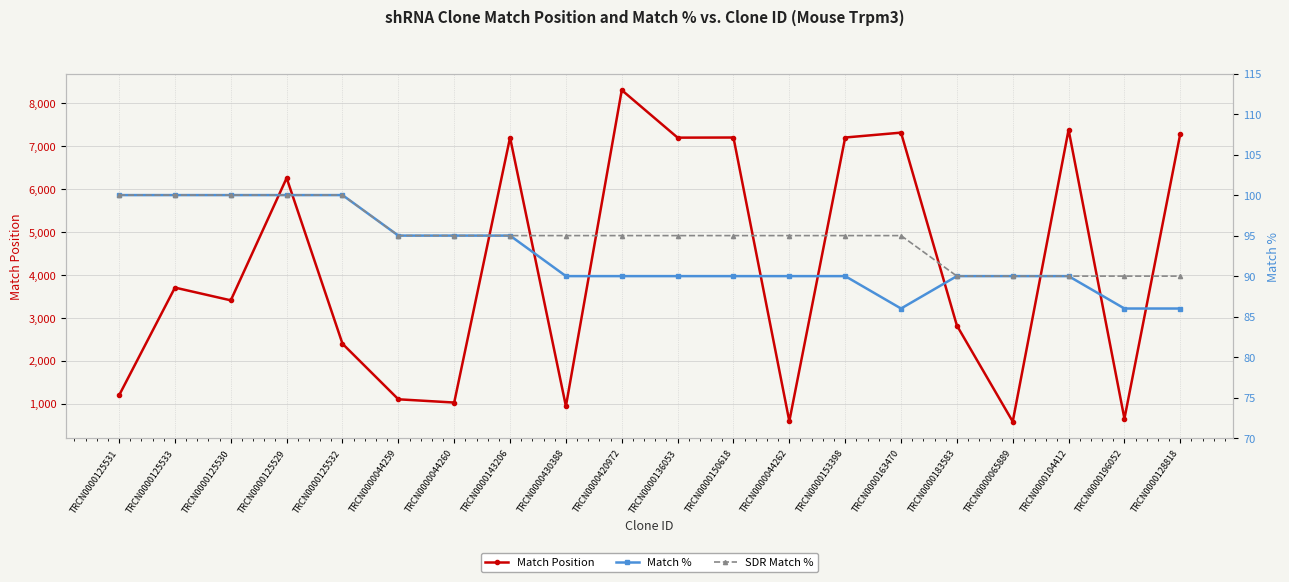

Which series has the widest spread of values?

Match Position